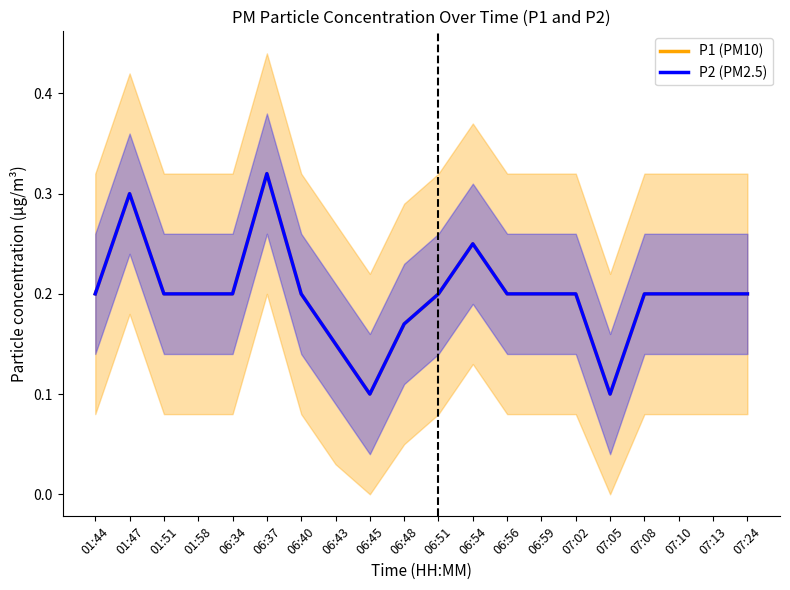

Reading right to left, transcribe all the data shown in this chart.

P1 (PM10): 07:24=0.2	07:13=0.2	07:10=0.2	07:08=0.2	07:05=0.1	07:02=0.2	06:59=0.2	06:56=0.2	06:54=0.2	06:51=0.2	06:48=0.2	06:45=0.1	06:43=0.1	06:40=0.2	06:37=0.3	06:34=0.2	01:58=0.2	01:51=0.2	01:47=0.3	01:44=0.2
P2 (PM2.5): 07:24=0.2	07:13=0.2	07:10=0.2	07:08=0.2	07:05=0.1	07:02=0.2	06:59=0.2	06:56=0.2	06:54=0.2	06:51=0.2	06:48=0.2	06:45=0.1	06:43=0.1	06:40=0.2	06:37=0.3	06:34=0.2	01:58=0.2	01:51=0.2	01:47=0.3	01:44=0.2